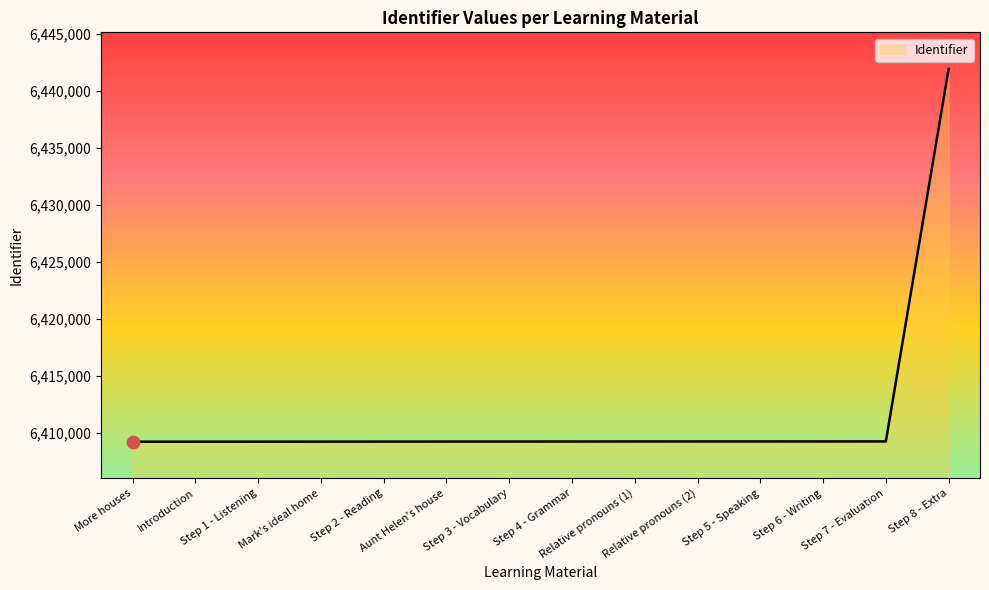

What is the ratio of the value at Step 6 - Writing to the value at Relative pronouns (2)?

1.0